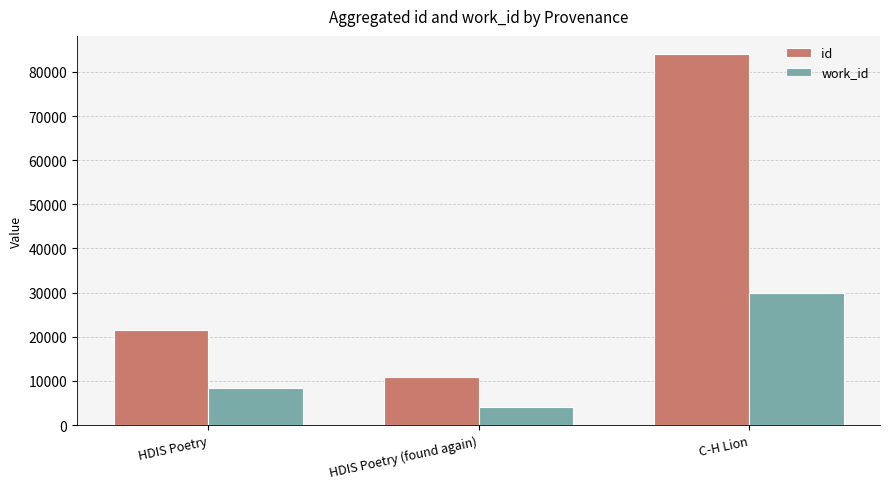

What is the label of the 2nd bar from the left?

HDIS Poetry (found again)